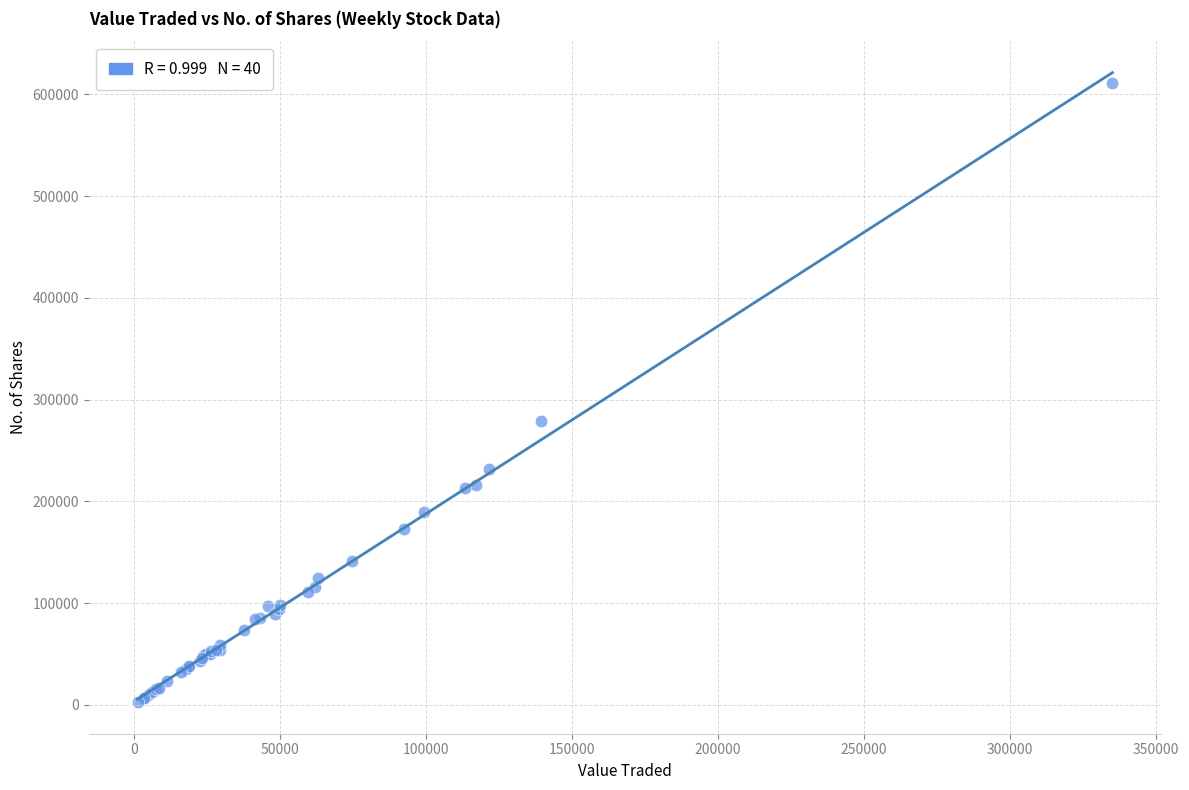

What Y value in the scatter plot is closest to 306711?

278620